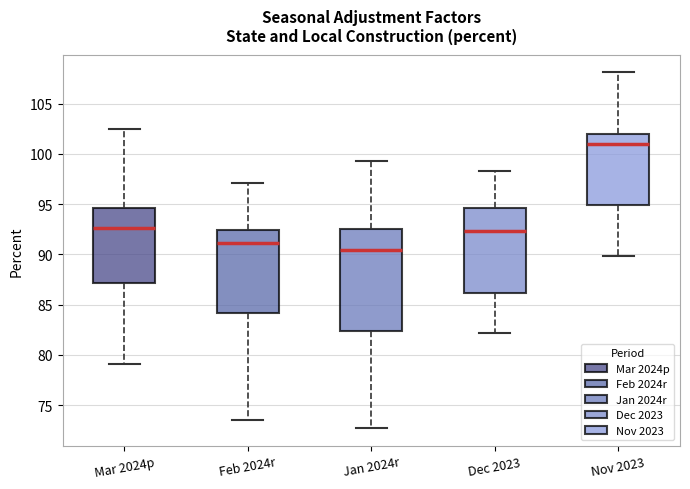

Where does the median line of the box for Dec 2023 sit on the y-axis? The values are not printed on the chart, so give them approximately, as read against the axis.

92.5